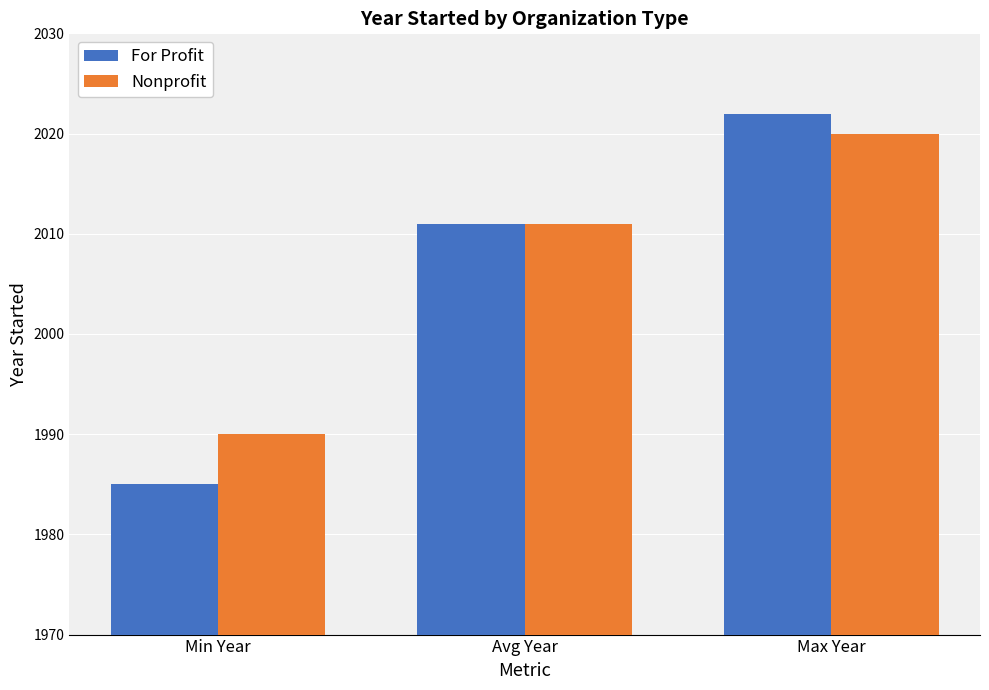

What is the label of the 1st bar from the right?

Max Year